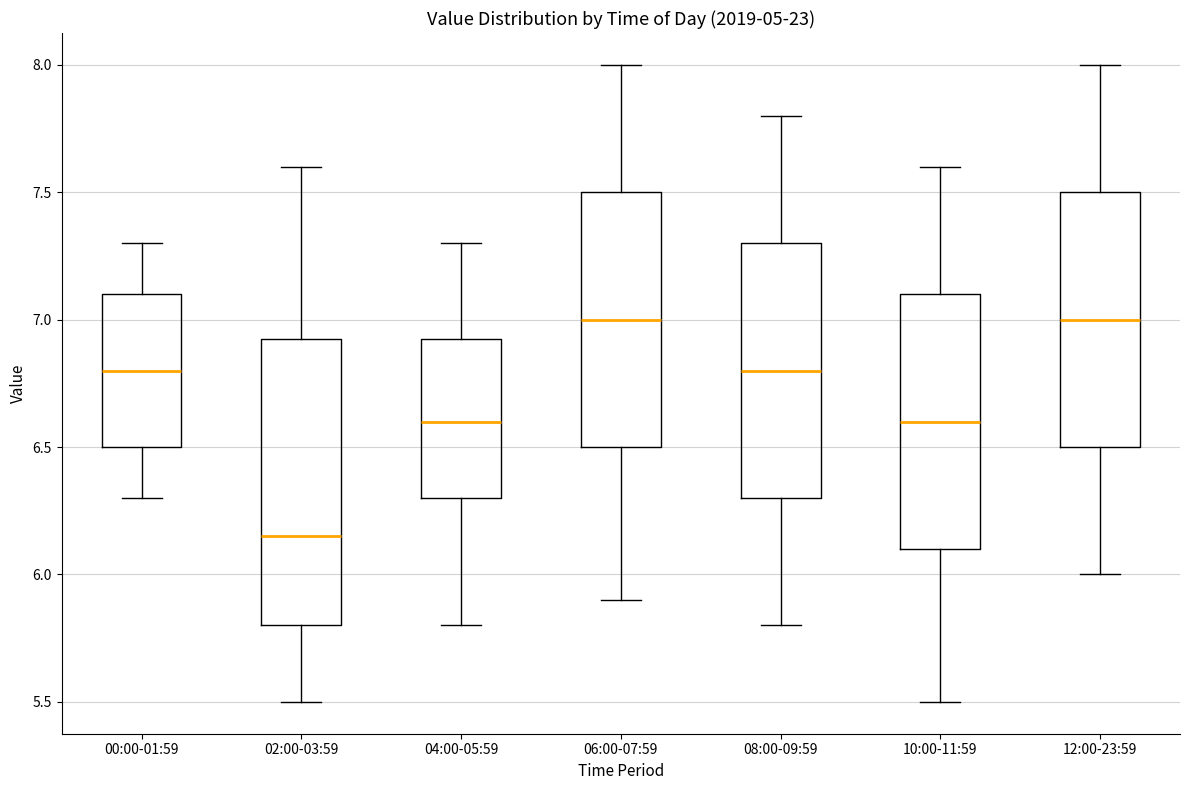

Where does the median line of the box for 10:00-11:59 sit on the y-axis? The values are not printed on the chart, so give them approximately, as read against the axis.

6.60